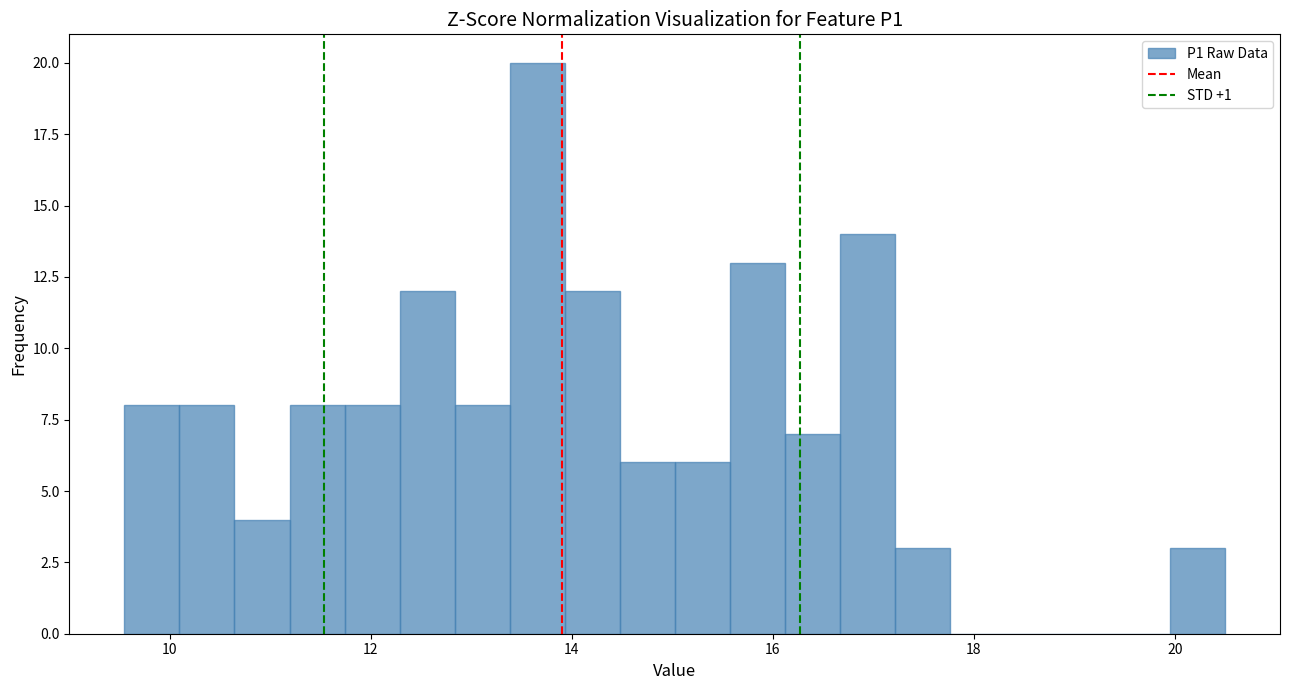

Read against the x-axis, roughly where is the centre of the tallest bar?

13.6